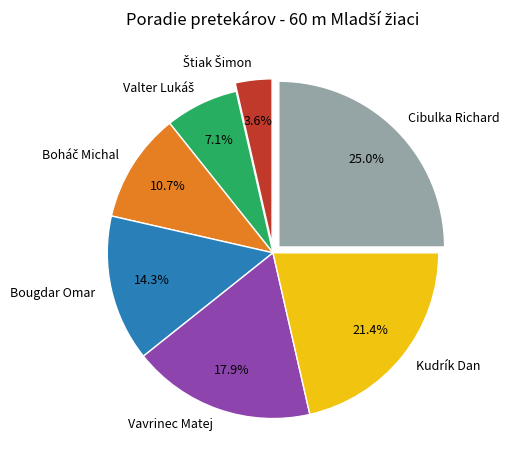

To the nearest percent, what is the difference between the largest and smallest slice percentages?

21%